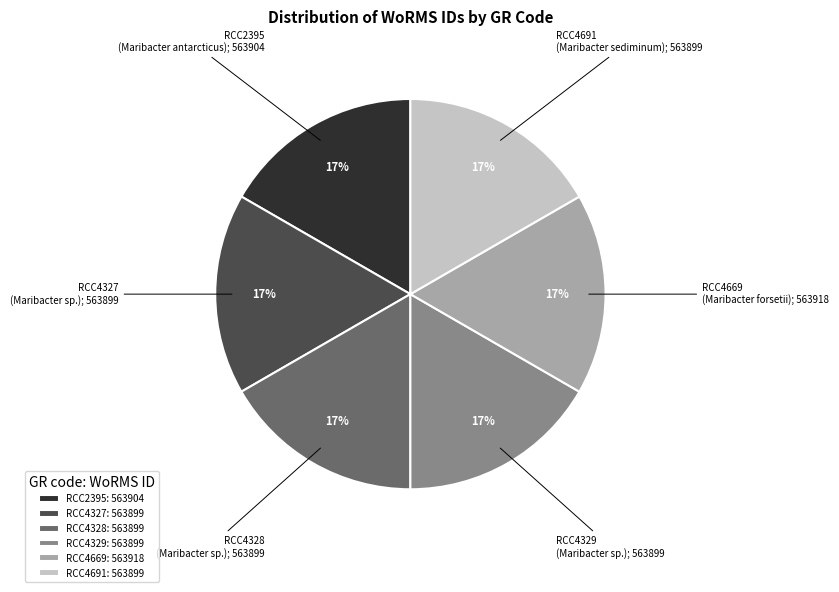

What is the ratio of the value at RCC4328 to the value at RCC4327?

1.0